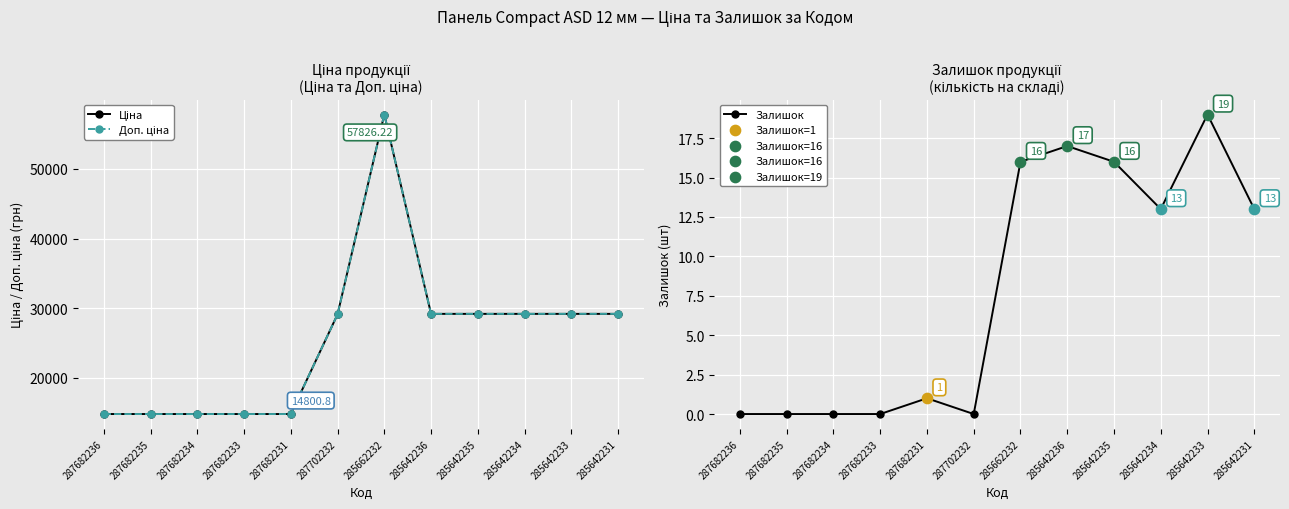

At which category is the sum across all series the highest?

285662232